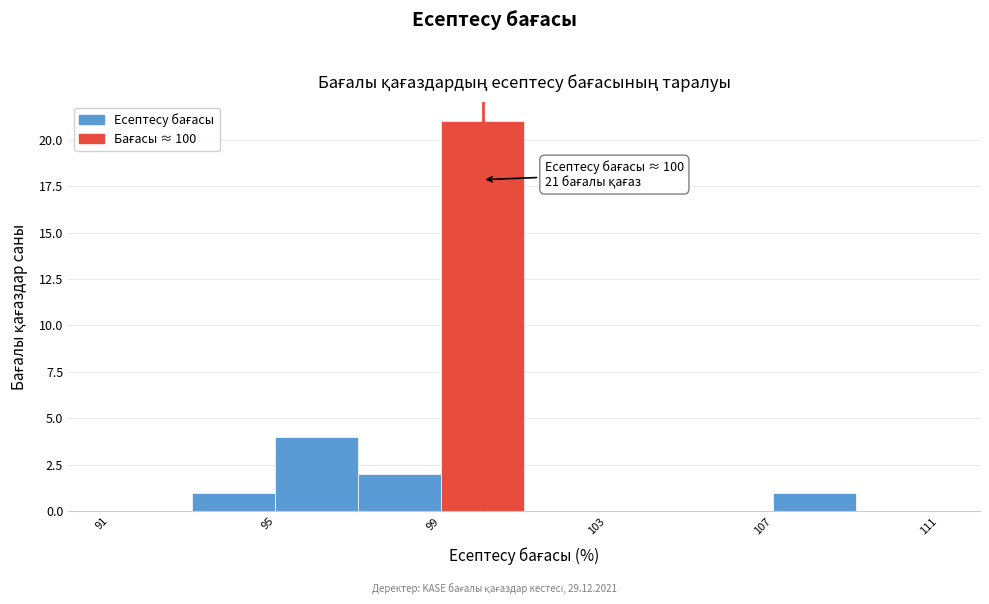

Over which range of the x-axis is the bar tallest?

99 to 101